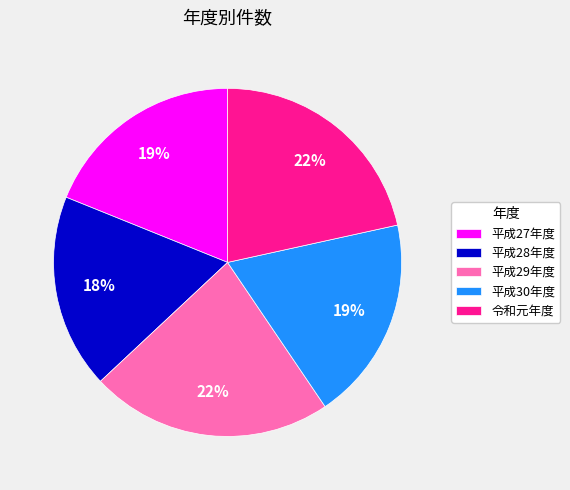

What is the ratio of the value at 平成28年度 to the value at 平成29年度?

0.8